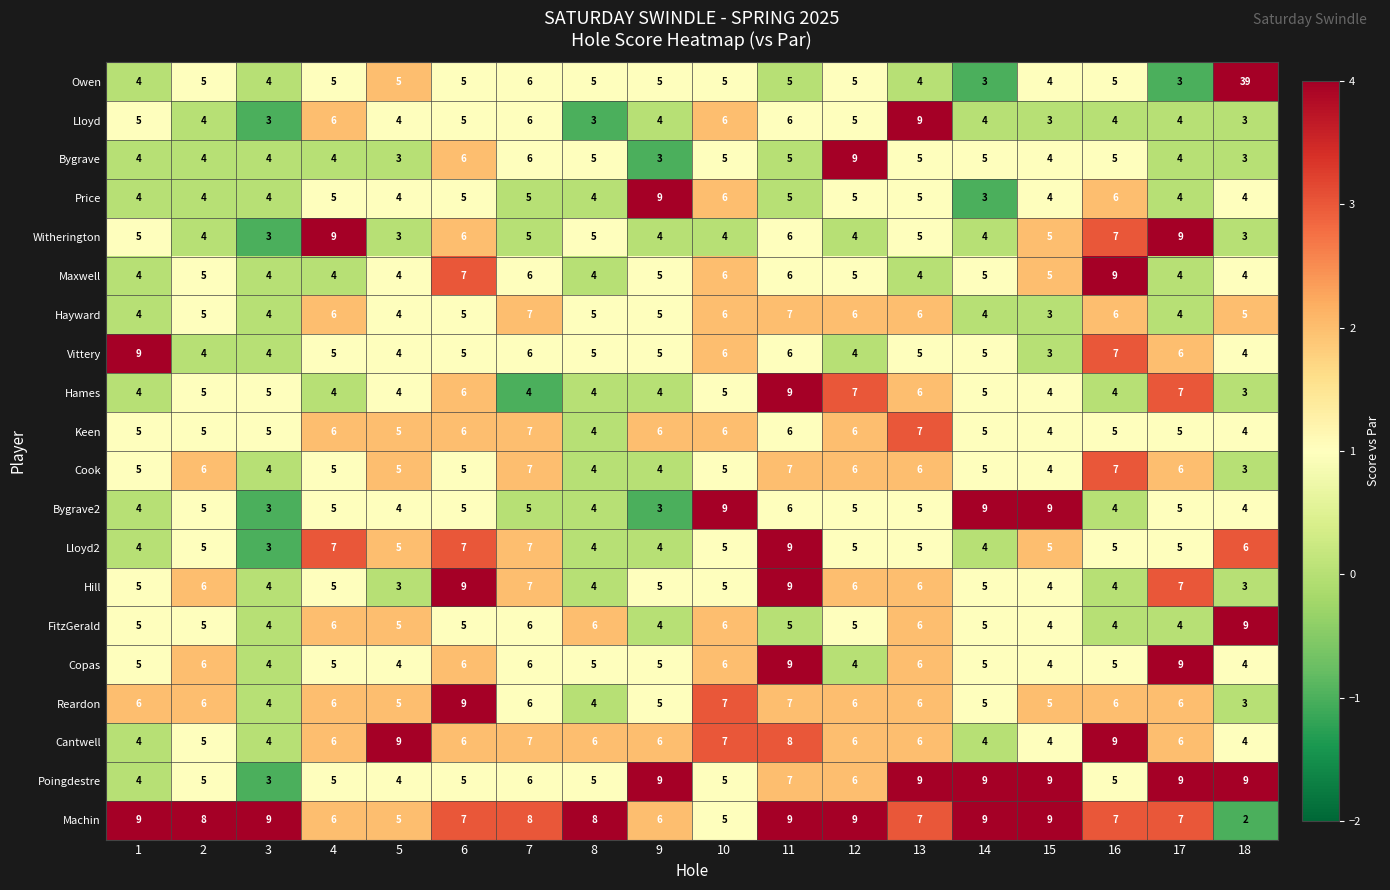

Count the Poingdestre values in the range 5 to 9.

15